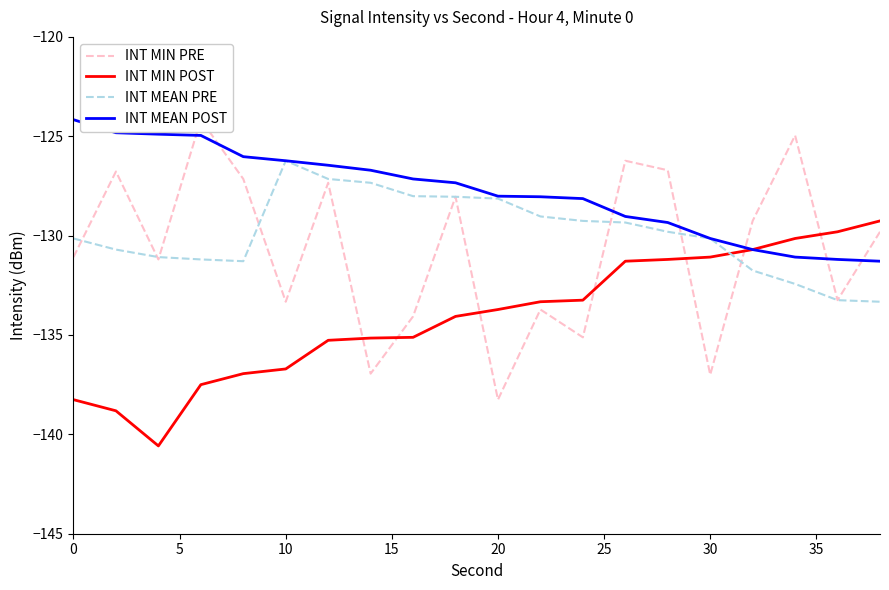

What is the minimum value shown in the chart?

-140.6